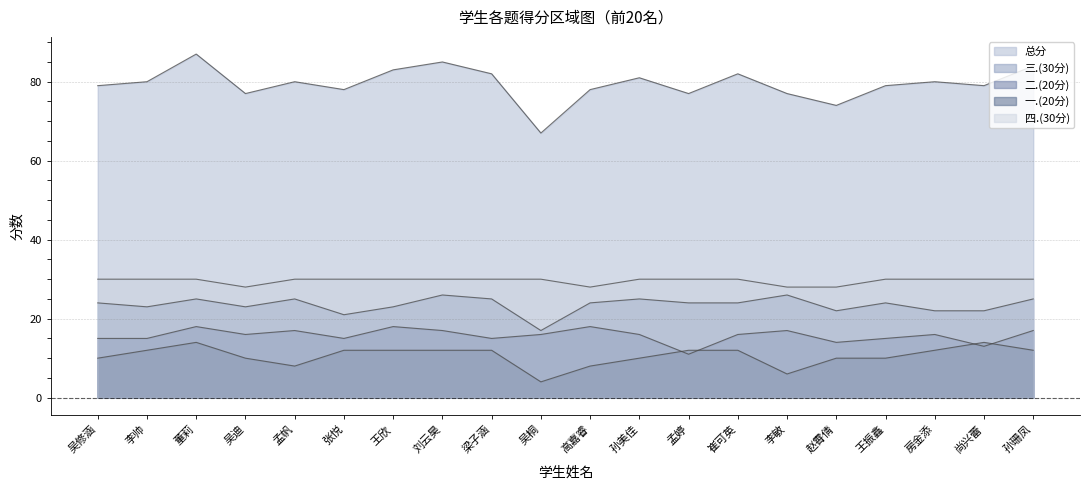

True or false: 总分 and 四.(30分) intersect in this chart.

False